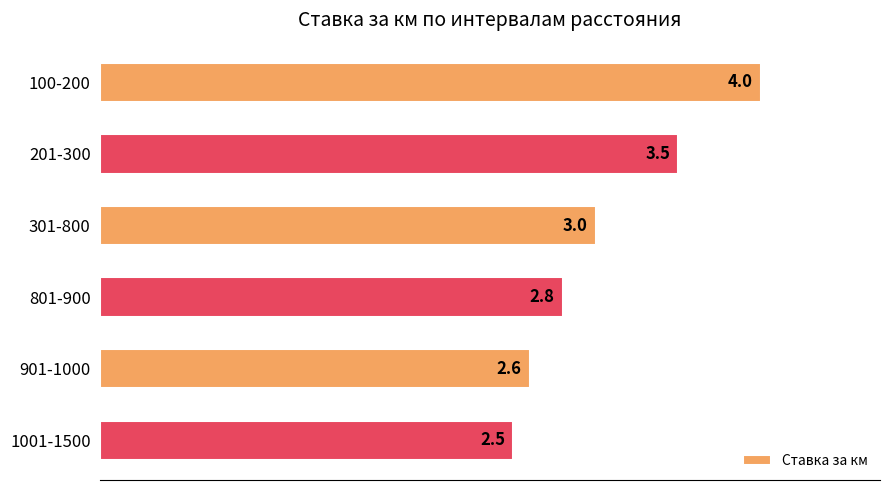

What is the difference between the second highest and second lowest values?

0.9